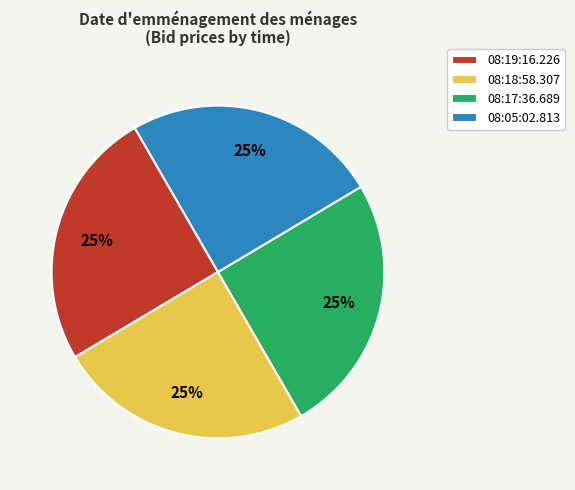

To the nearest percent, what is the average slice percentage?

25%